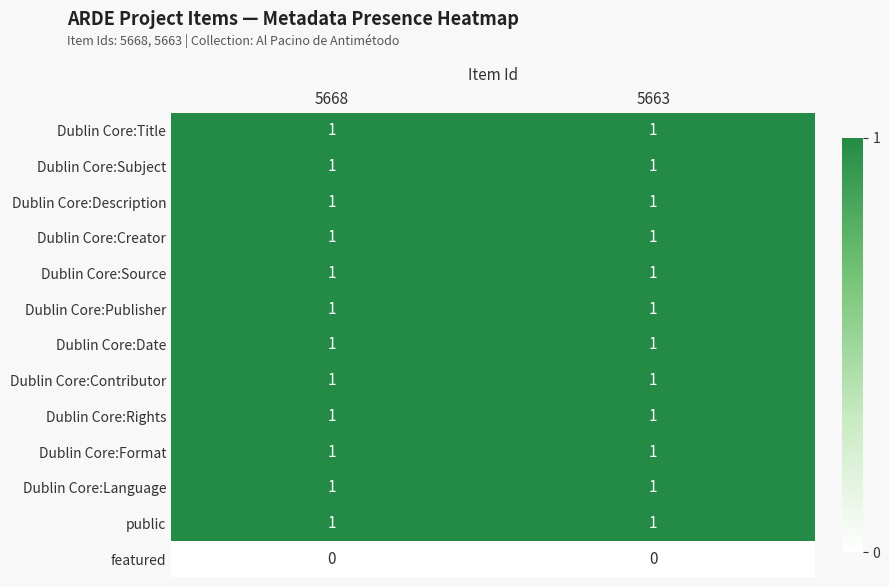

What is the spread (max minus min) of values at 5663?

1